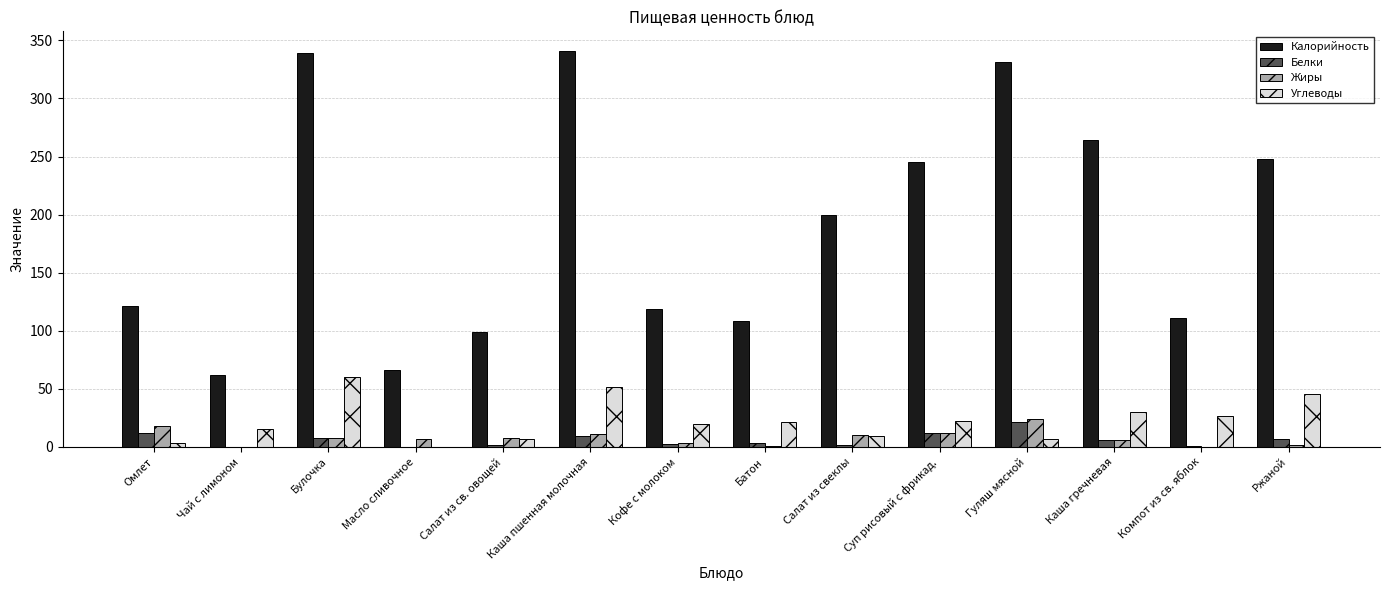

Is it true that Углеводы equals 65.4 at Ржаной?

False